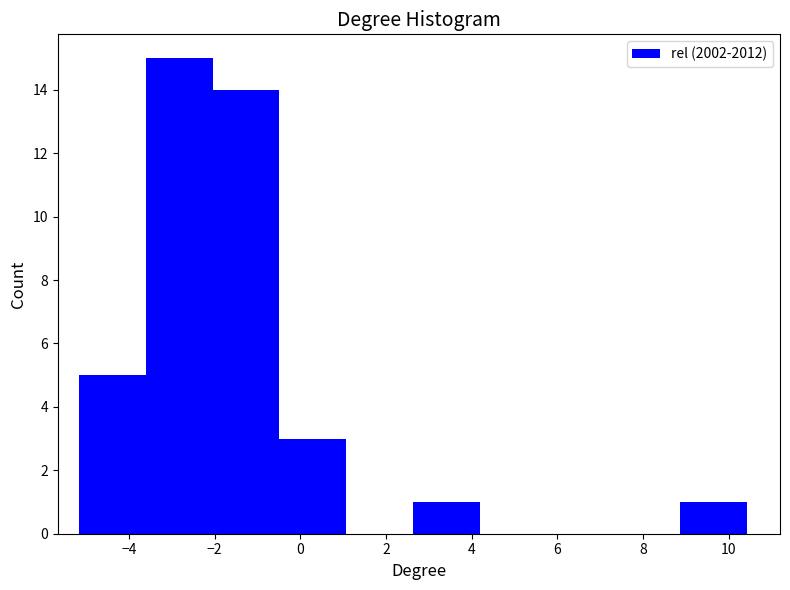

How tall is the bar that spans -2.0 to -0.4 on the x-axis? Neither the bar edges nor the heights are printed on the chart, so give them approximately, as read against the axes.

14